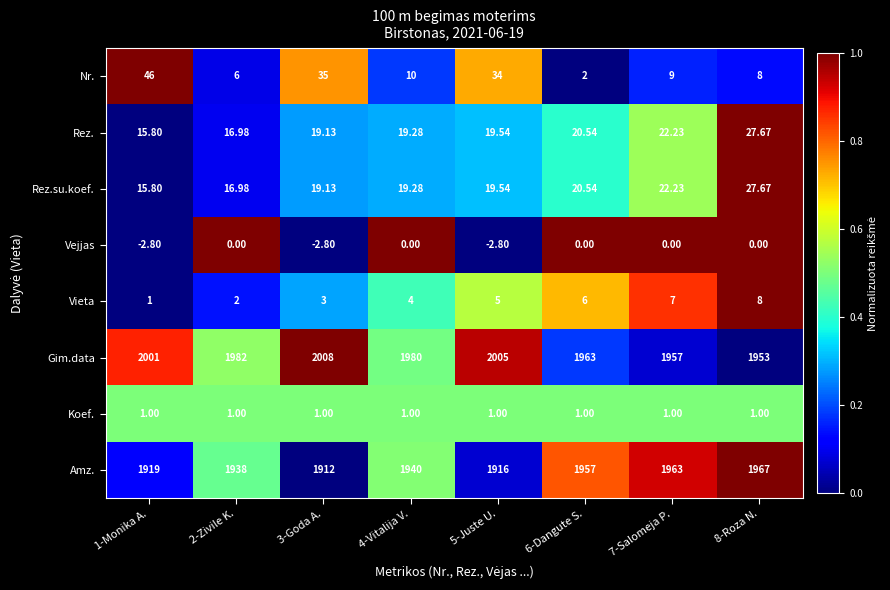

At which category is the sum across all series the highest?

5-Juste U.